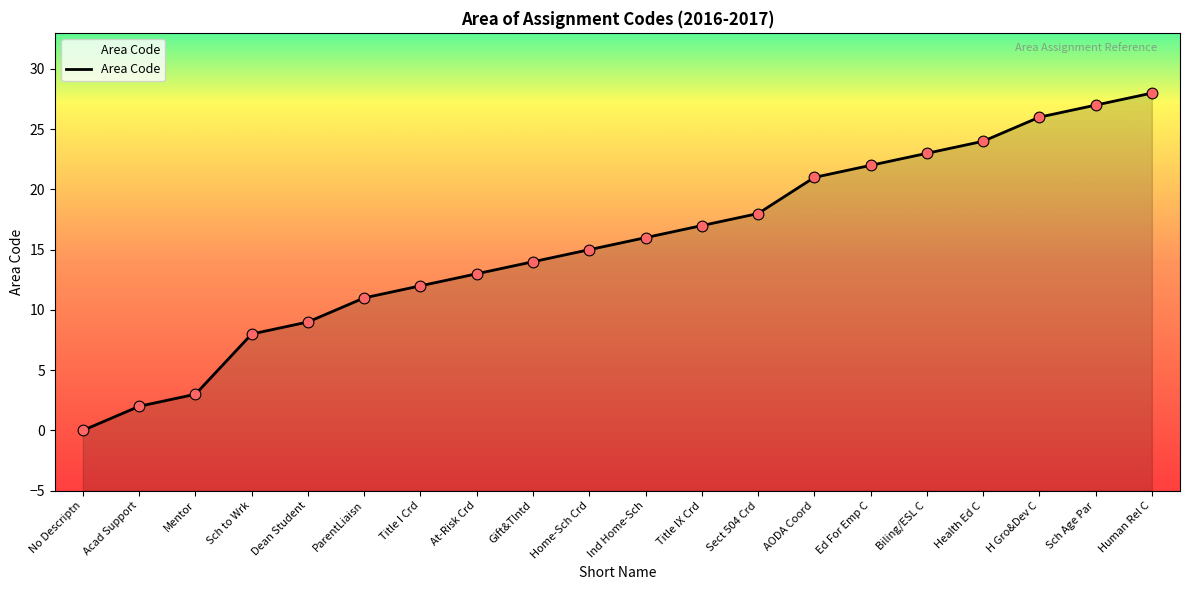

Approximately how many times larger is the value at Title I Crd compared to ParentLiaisn?

1.1